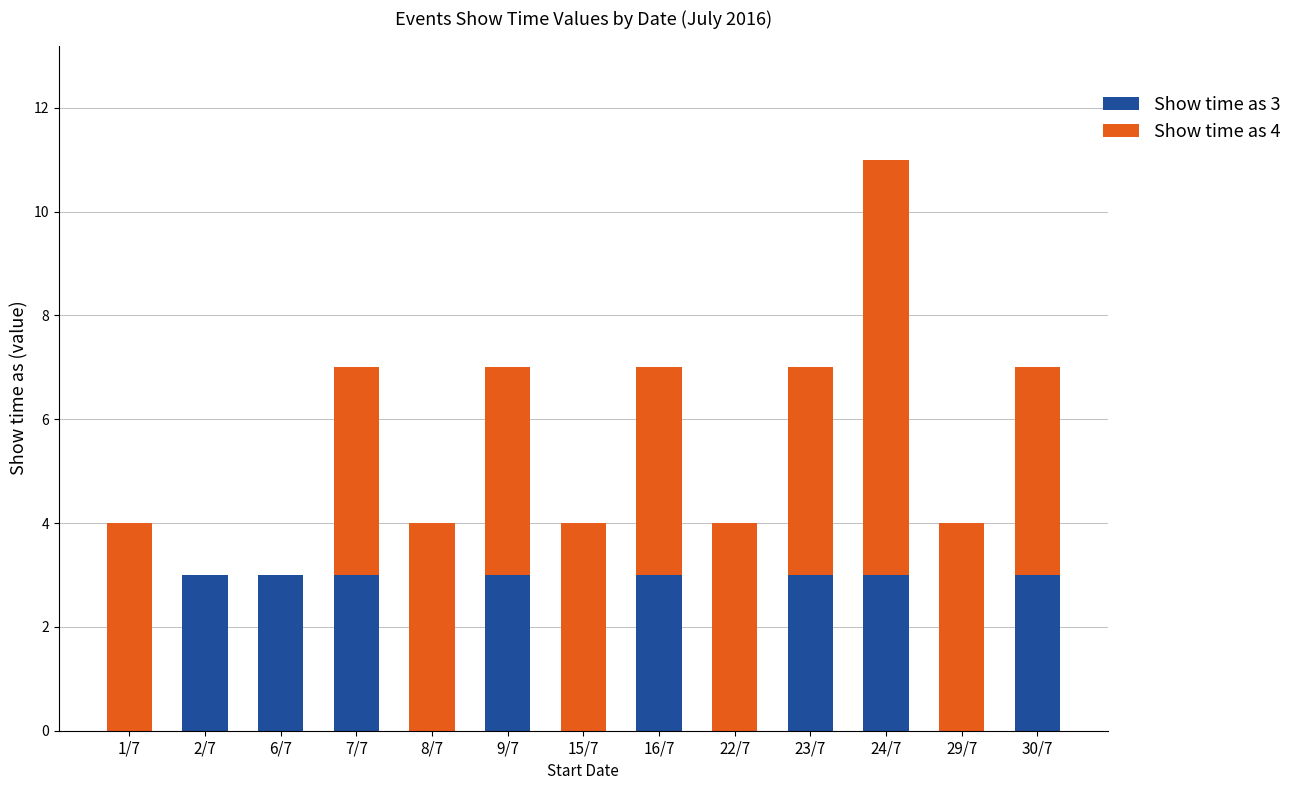

Reading left to right, transcribe the values for Show time as 3.

1/7=0	2/7=3	6/7=3	7/7=3	8/7=0	9/7=3	15/7=0	16/7=3	22/7=0	23/7=3	24/7=3	29/7=0	30/7=3